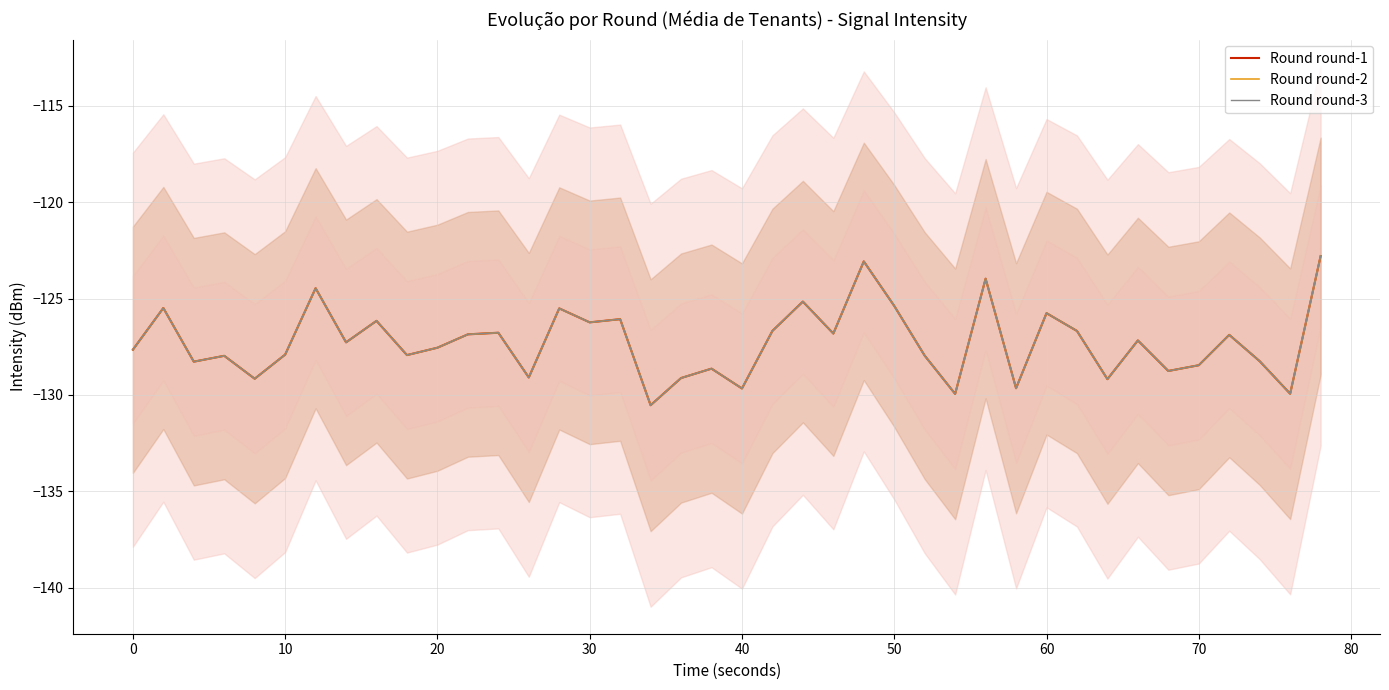

What is the average value of the Round round-2 series?

-127.3